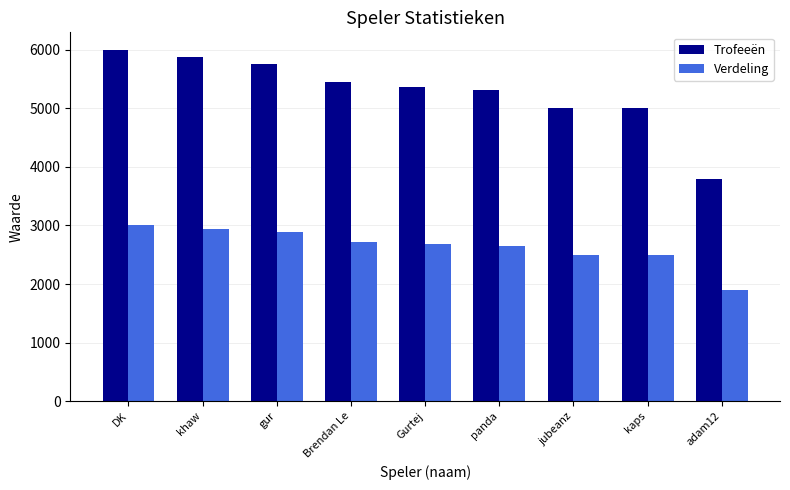

What is the label of the 3rd bar from the right?

jubeanz